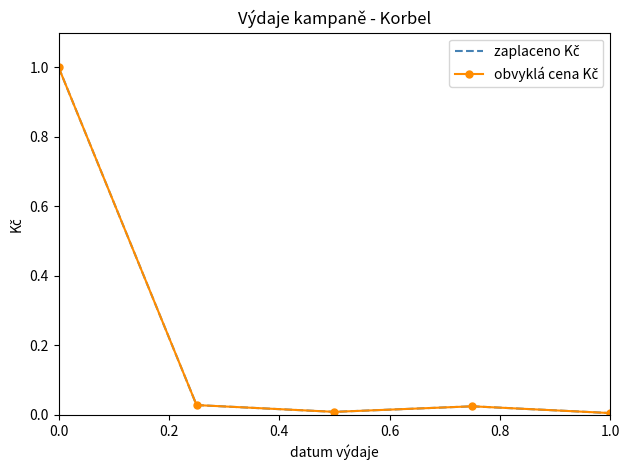

True or false: zaplaceno Kč and obvyklá cena Kč intersect in this chart.

False